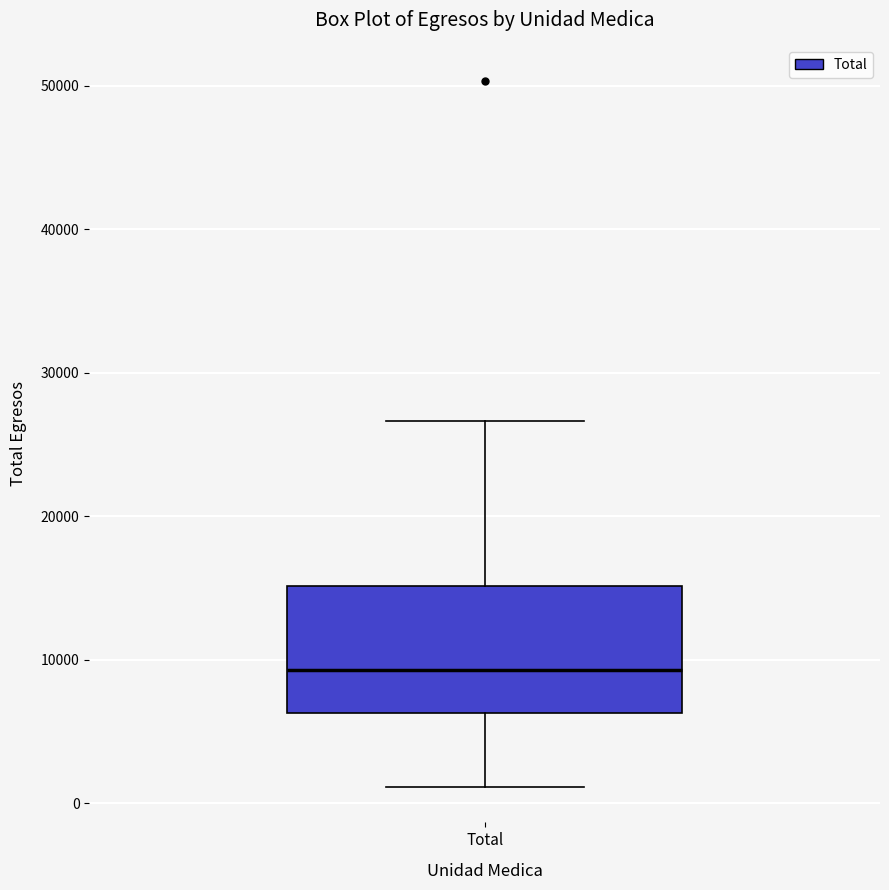

Transcribe this box plot: give where the median line is, the range the box spans, and where the two whiskers end, as read against the y-axis. The values are not printed on the chart, so give them approximately, as read against the axis.

median 9000, box 6000 to 15000, whiskers 1000 to 27000